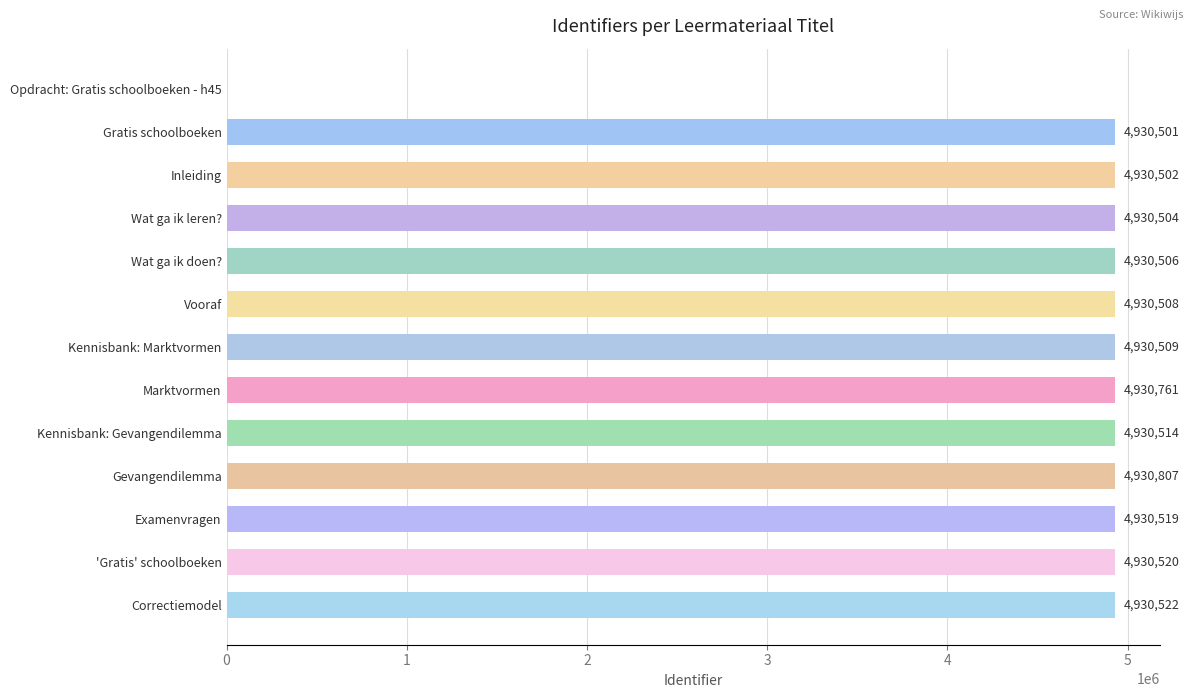

What is the sum of all values?

59166673